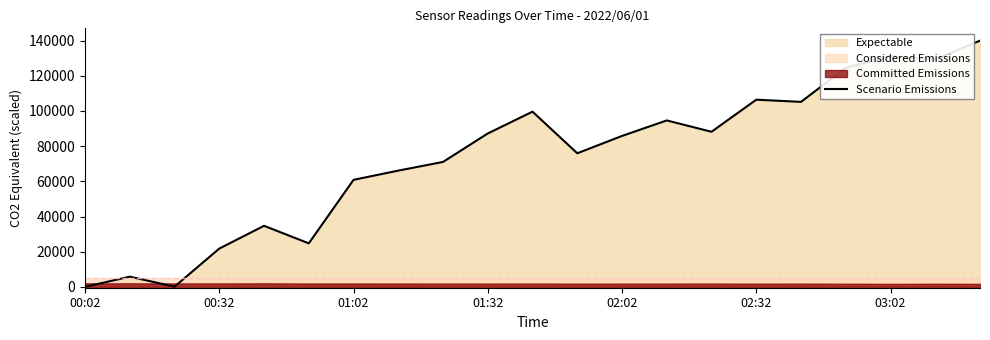

Reading left to right, extract all data points from this chart.

0.0	5786.4	103.9	21759.7	34701.2	24739.5	60844.0	66093.3	71030.8	87212.0	99616.4	75951.0	85808.7	94626.9	88182.2	106424.9	105177.6	124511.8	131164.5	129380.0	140000.0